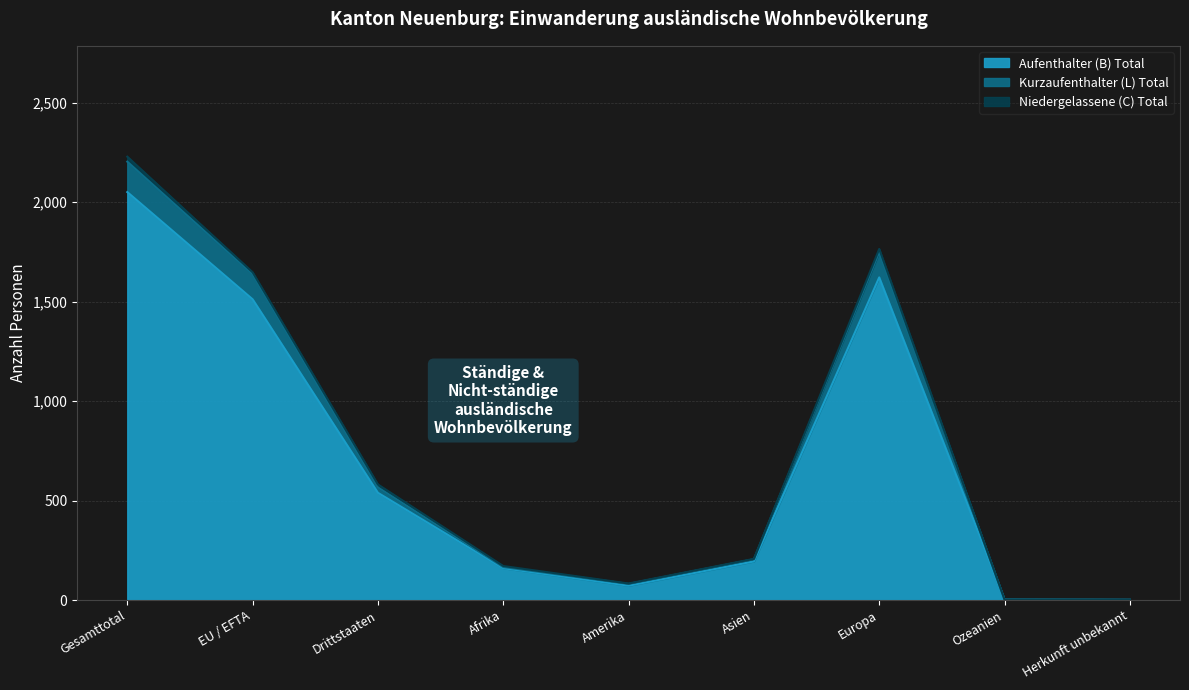

What is the minimum value for Aufenthalter (B) Total?

1